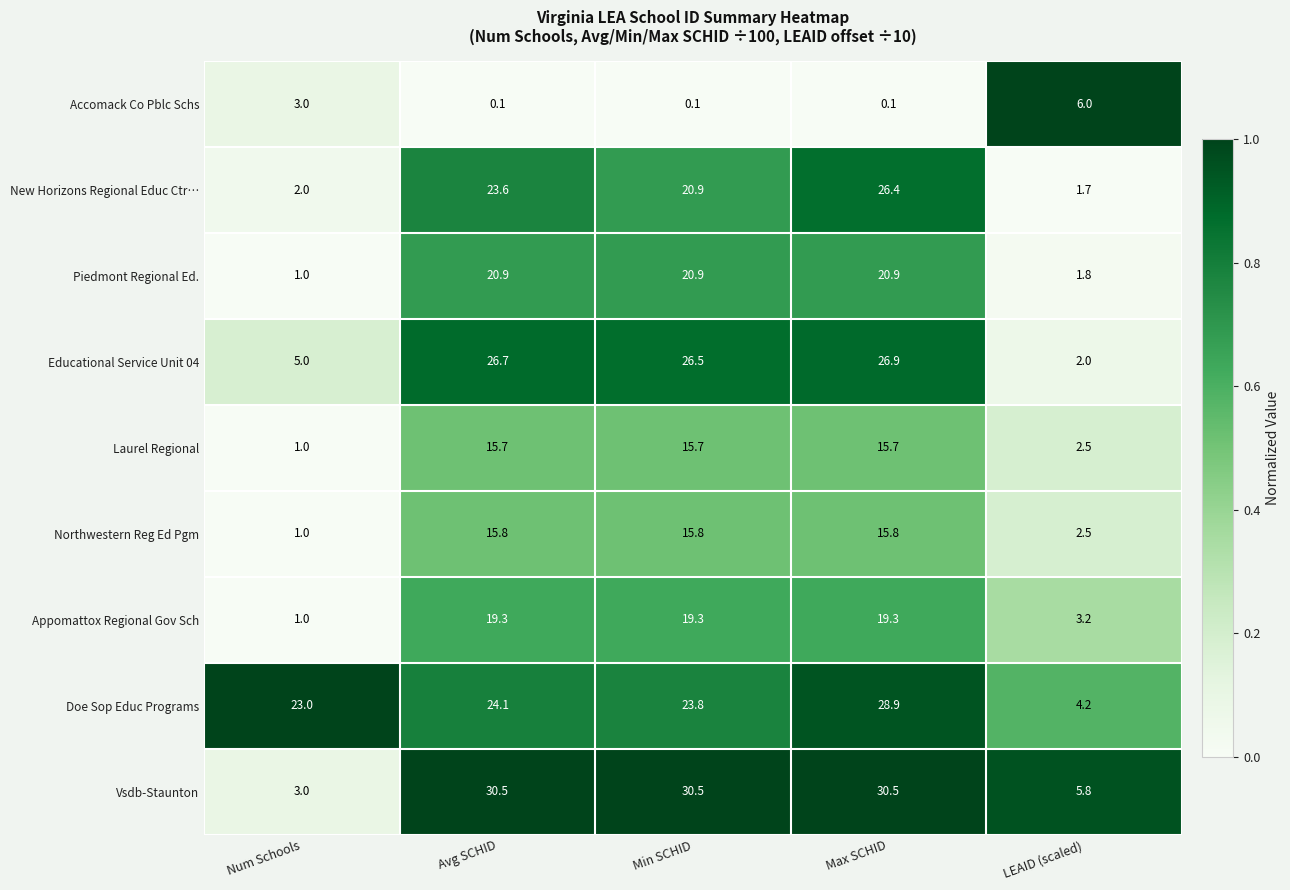

What is the average value of the Accomack Co Pblc Schs series?

1.9